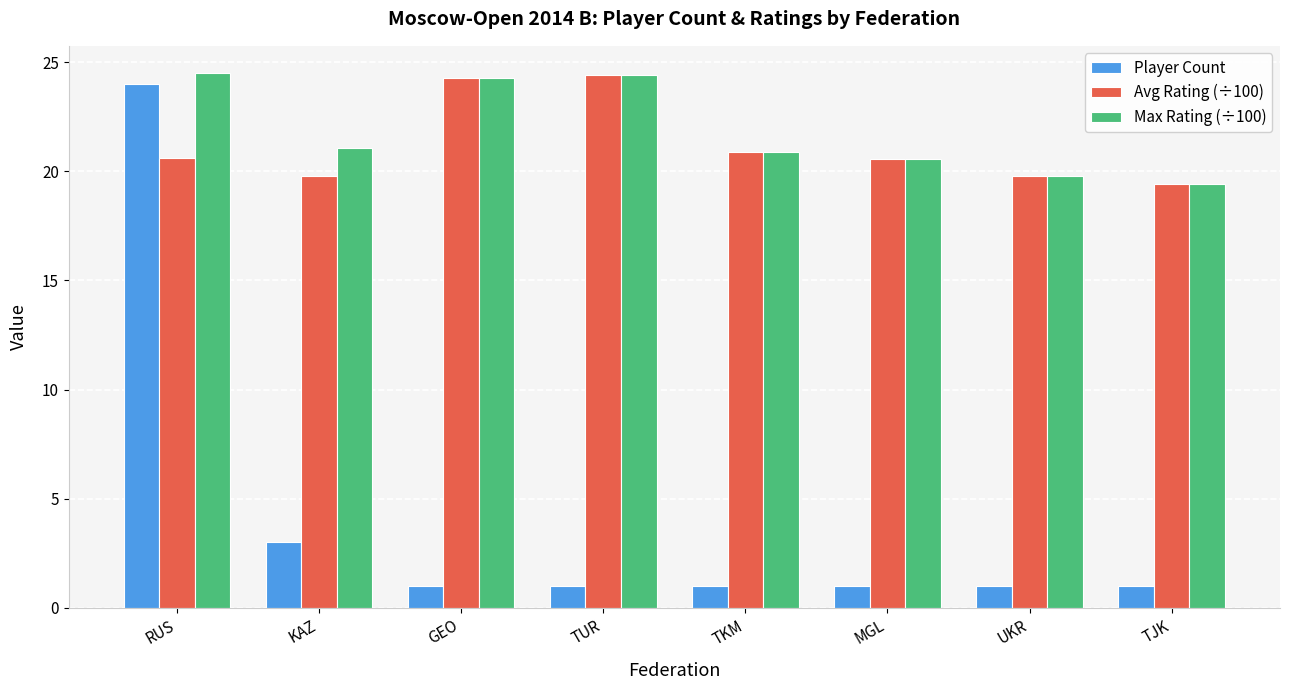

At which label is Avg Rating (÷100) closest to 21?

TKM